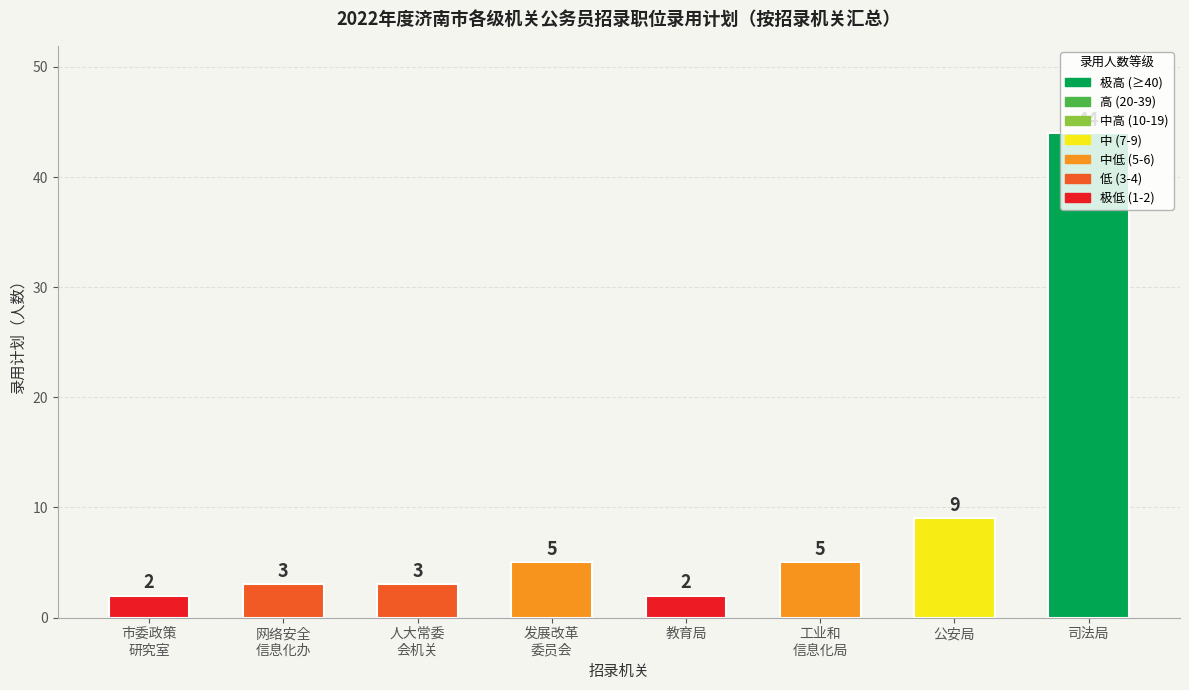

What is the greatest value displayed?

44